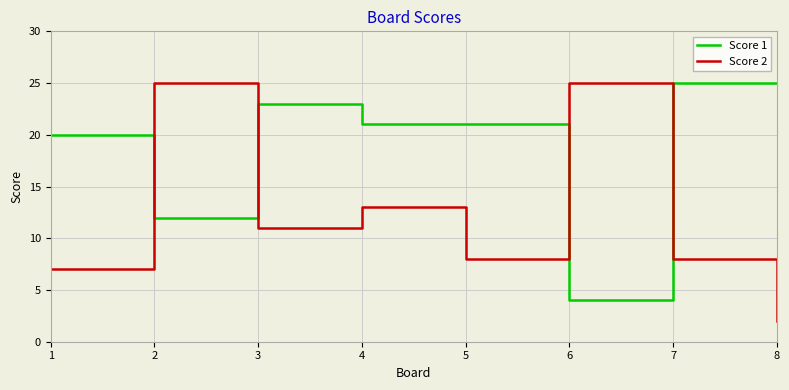

Reading right to left, transcribe all the data shown in this chart.

Score 1: 25	25	4	21	21	23	12	20
Score 2: 2	8	25	8	13	11	25	7